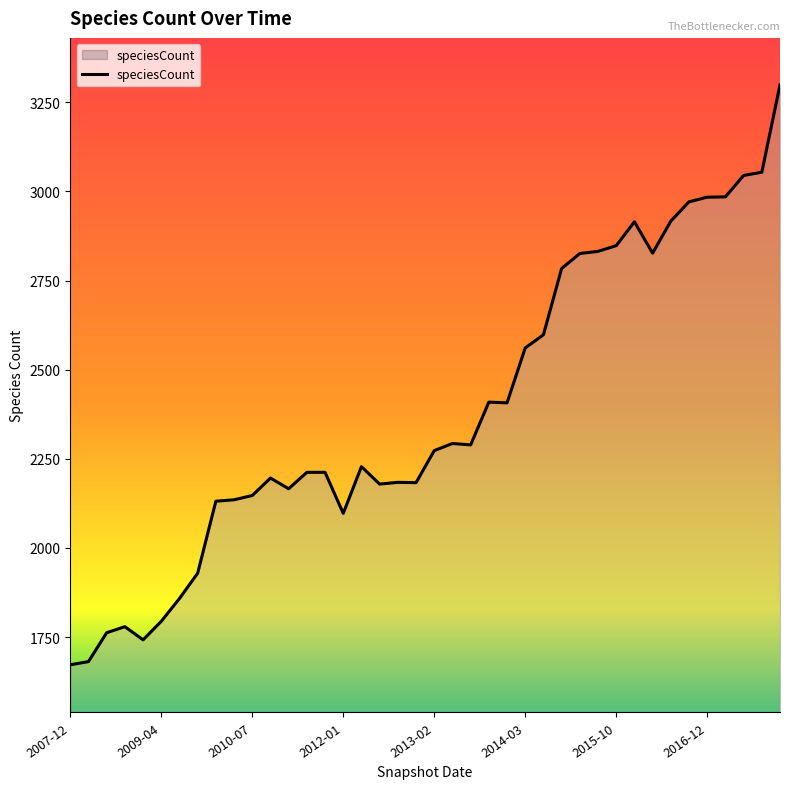

What is the greatest value displayed?

3299